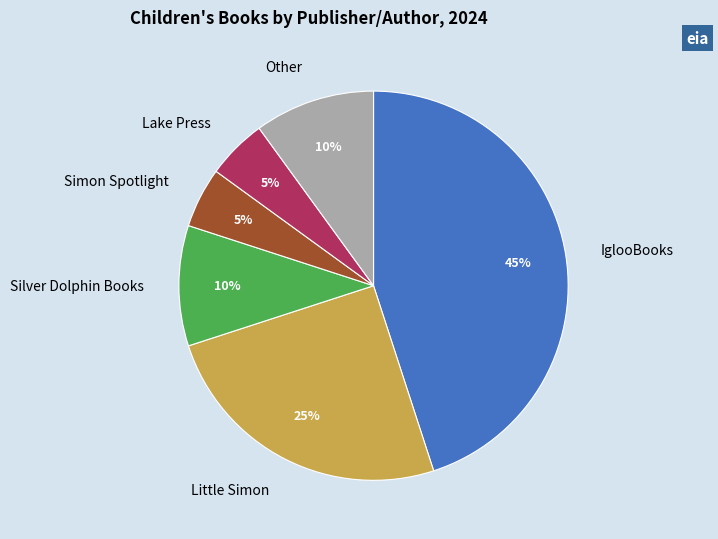

Which category has the biggest portion of the pie?

IglooBooks